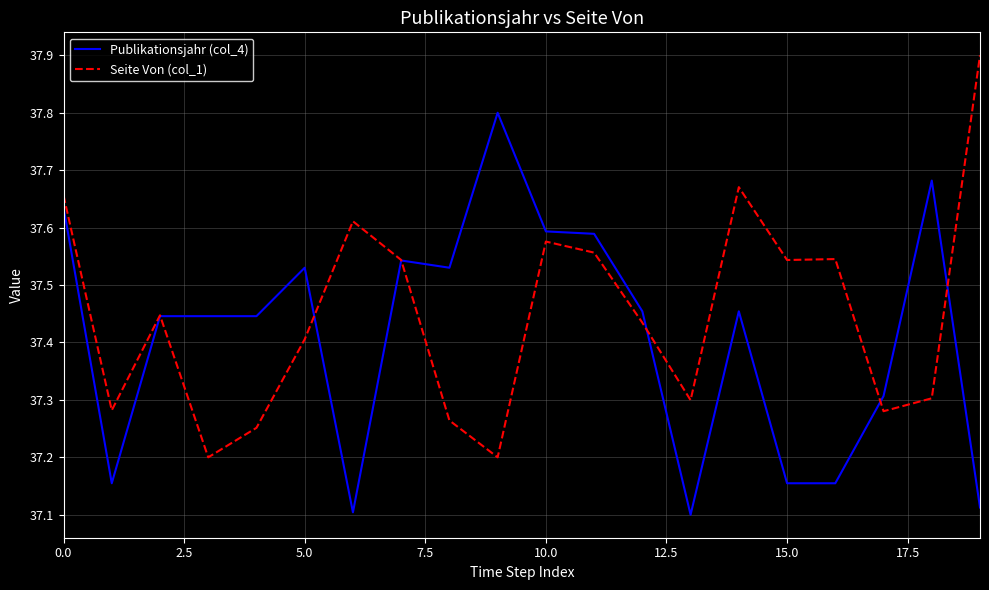

Which series has the largest total across all categories?

Seite Von (col_1)